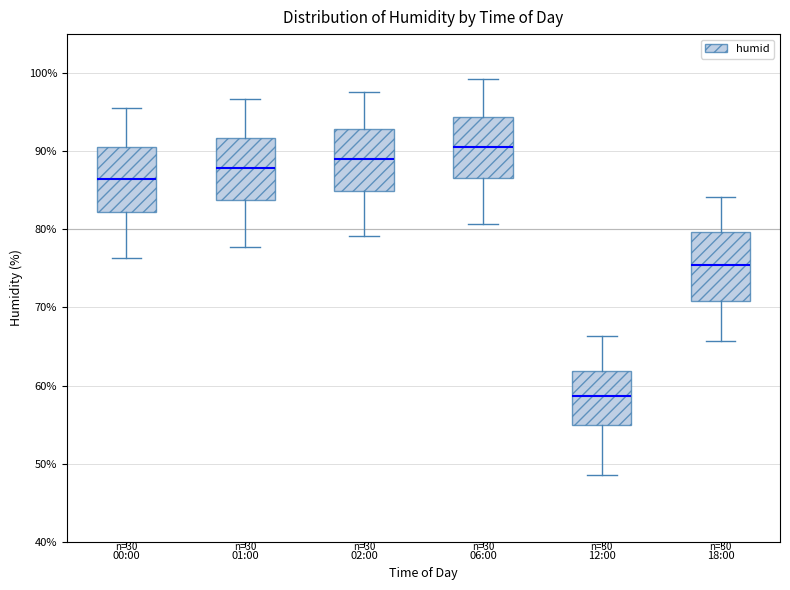

Where does the upper whisker of the box for 12:00 end on the y-axis? The values are not printed on the chart, so give them approximately, as read against the axis.

66